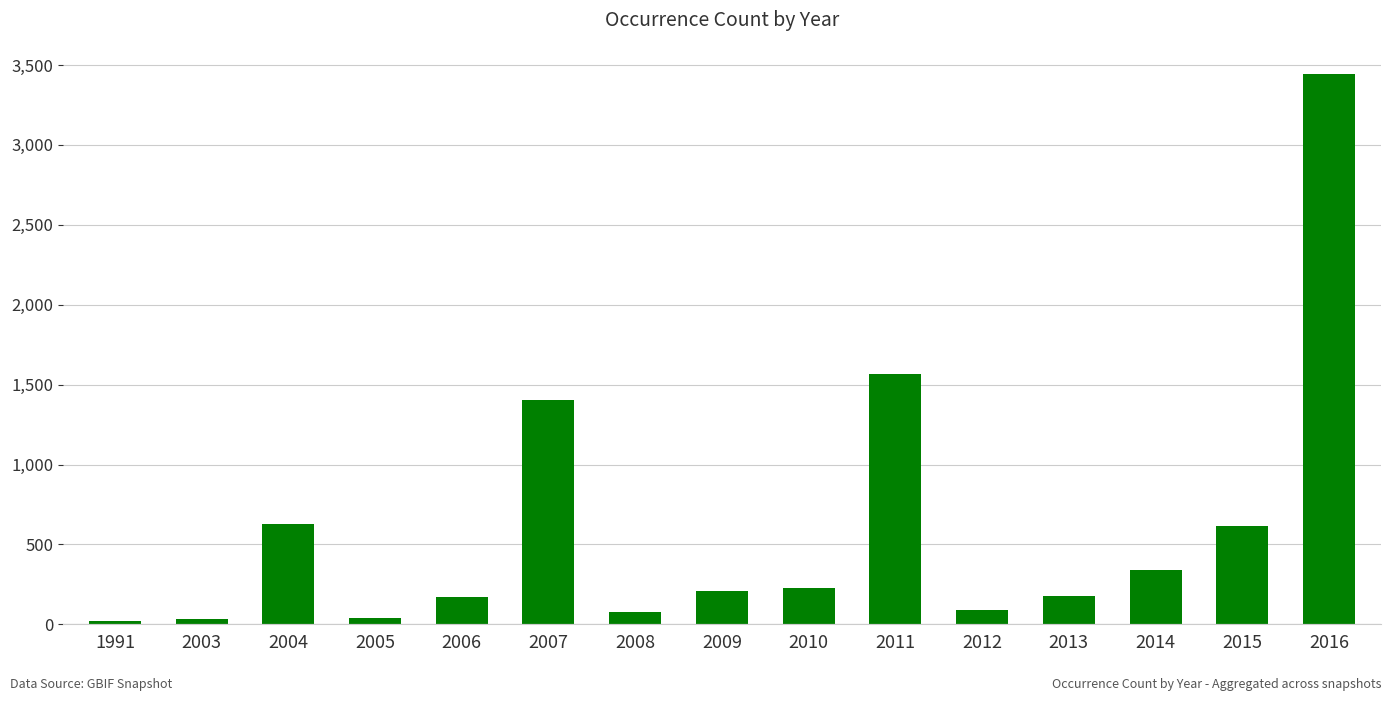

Which category has the highest value across all series?

2016